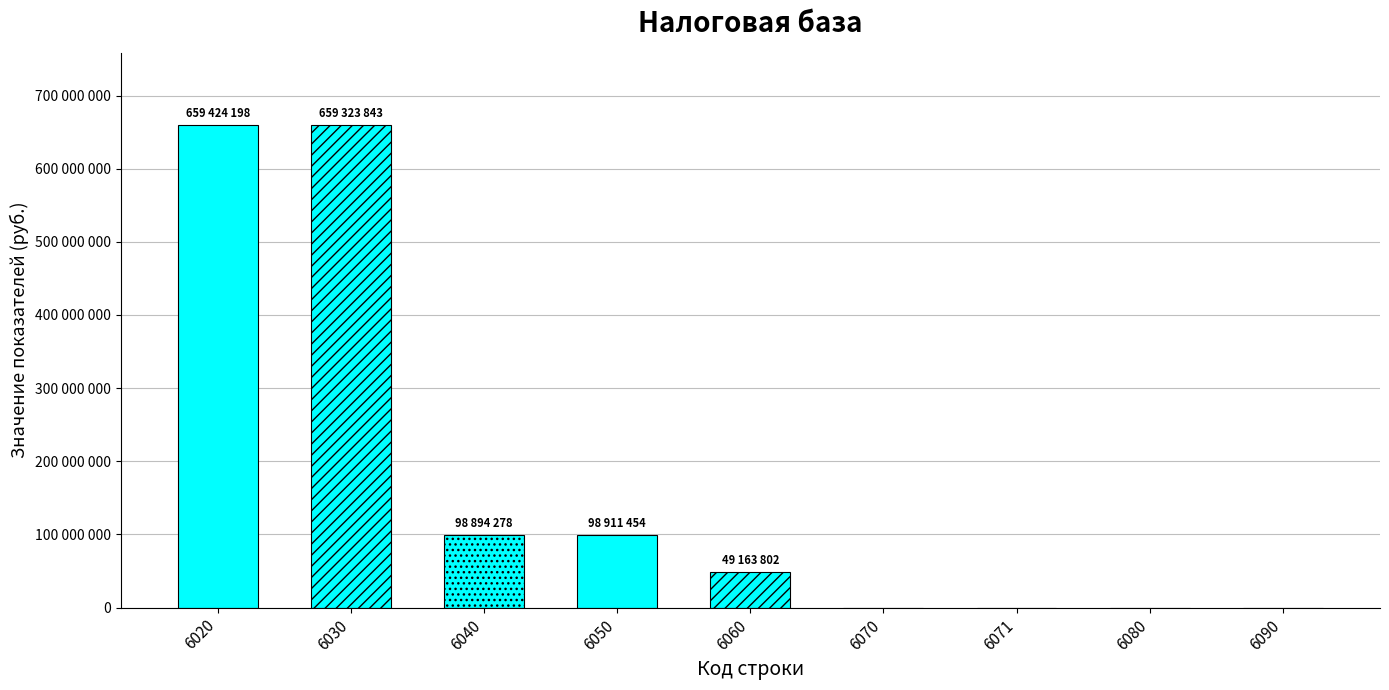

List the labels in order of value, largest first.

6020, 6030, 6050, 6040, 6060, 6070, 6071, 6080, 6090